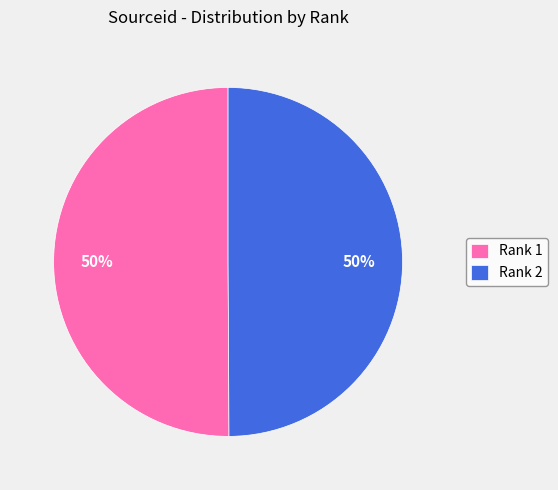

What percentage is the Rank 2 slice, to the nearest percent?

50%